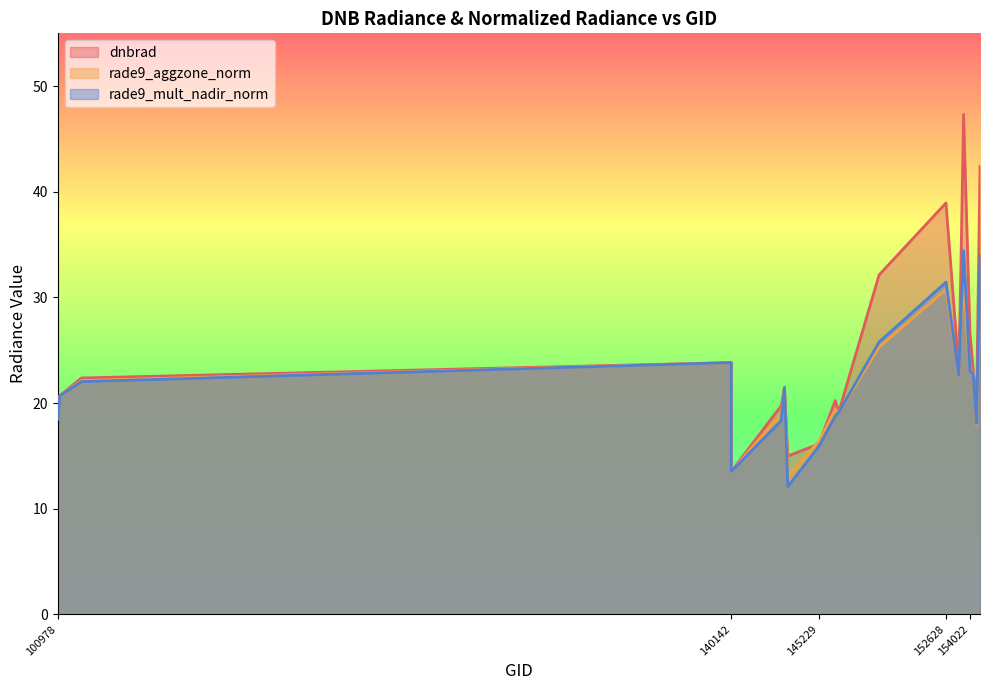

Is it true that rade9_mult_nadir_norm equals 22.0 at 102352?

True